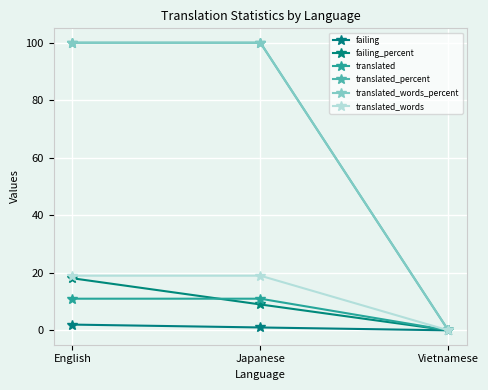

Is this an area chart (filled region under the line)?

No